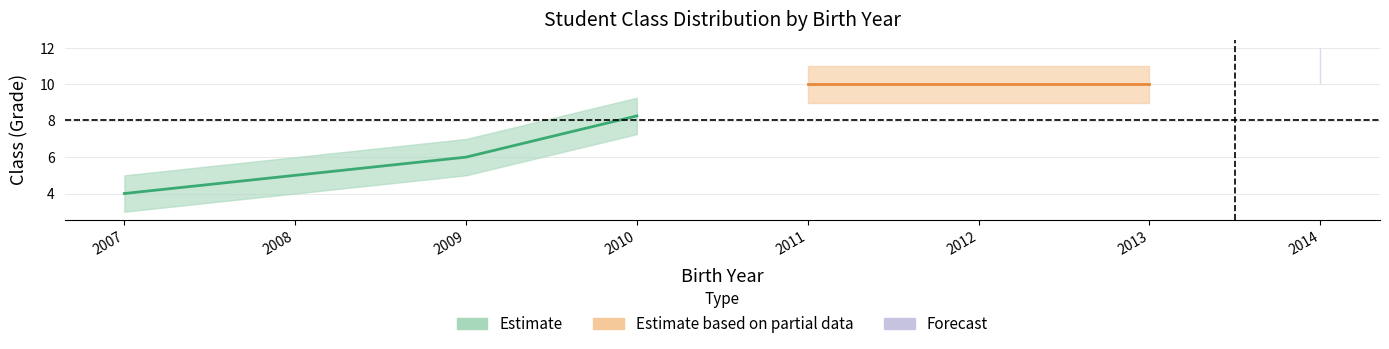

What is the difference between the second highest and minimum values in the Класс_mid series?

6